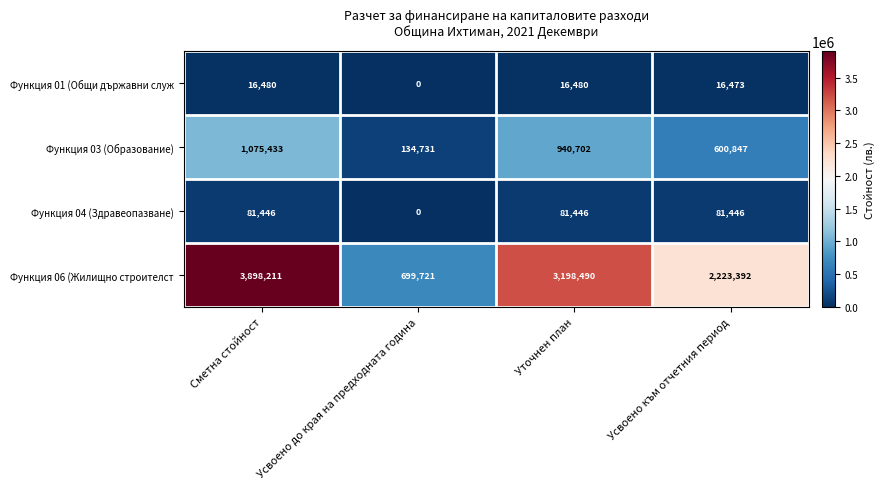

Reading left to right, what are all the values shown in this chart?

Функция 01 (Общи държавни служ: 16480	0	16480	16473
Функция 03 (Образование): 1075433	134731	940702	600847
Функция 04 (Здравеопазване): 81446	0	81446	81446
Функция 06 (Жилищно строителст: 3898211	699721	3198490	2223392